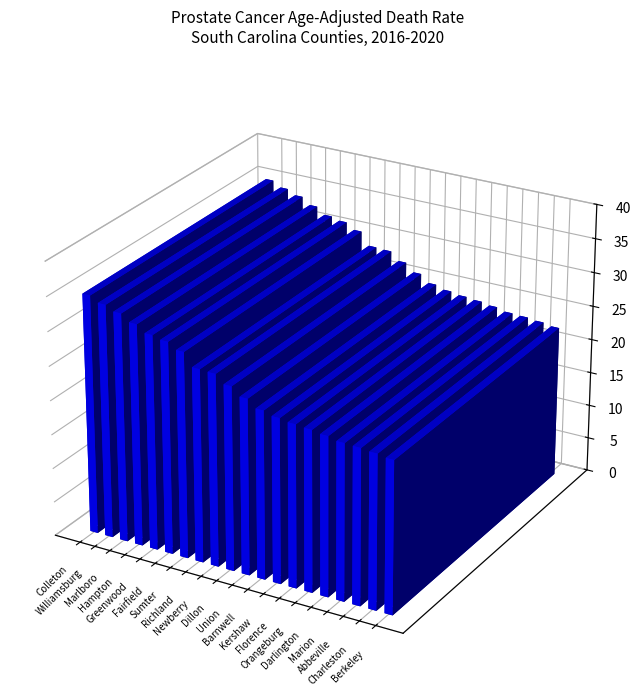

Reading left to right, list all the values displayed in this chart.

Colleton=34.9	Williamsburg=34.1	Marlboro=33.4	Hampton=32.4	Greenwood=31.4	Fairfield=31.0	Sumter=30.1	Richland=28.2	Newberry=28.1	Dillon=26.9	Union=25.7	Barnwell=24.6	Kershaw=24.1	Florence=23.8	Orangeburg=23.6	Darlington=23.3	Marion=22.9	Abbeville=22.8	Charleston=22.6	Berkeley=22.3